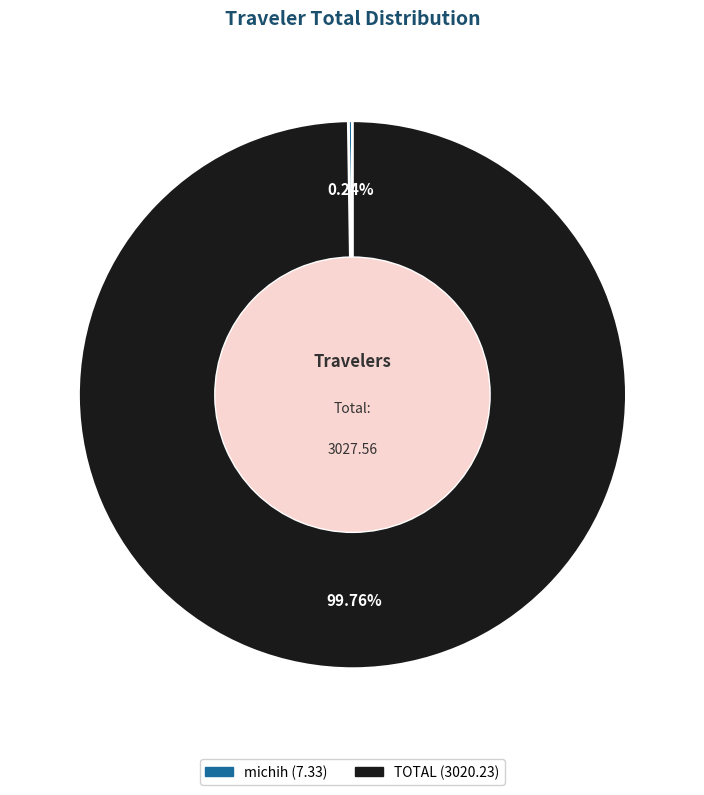

To the nearest percent, what is the difference between the largest and smallest slice percentages?

100%